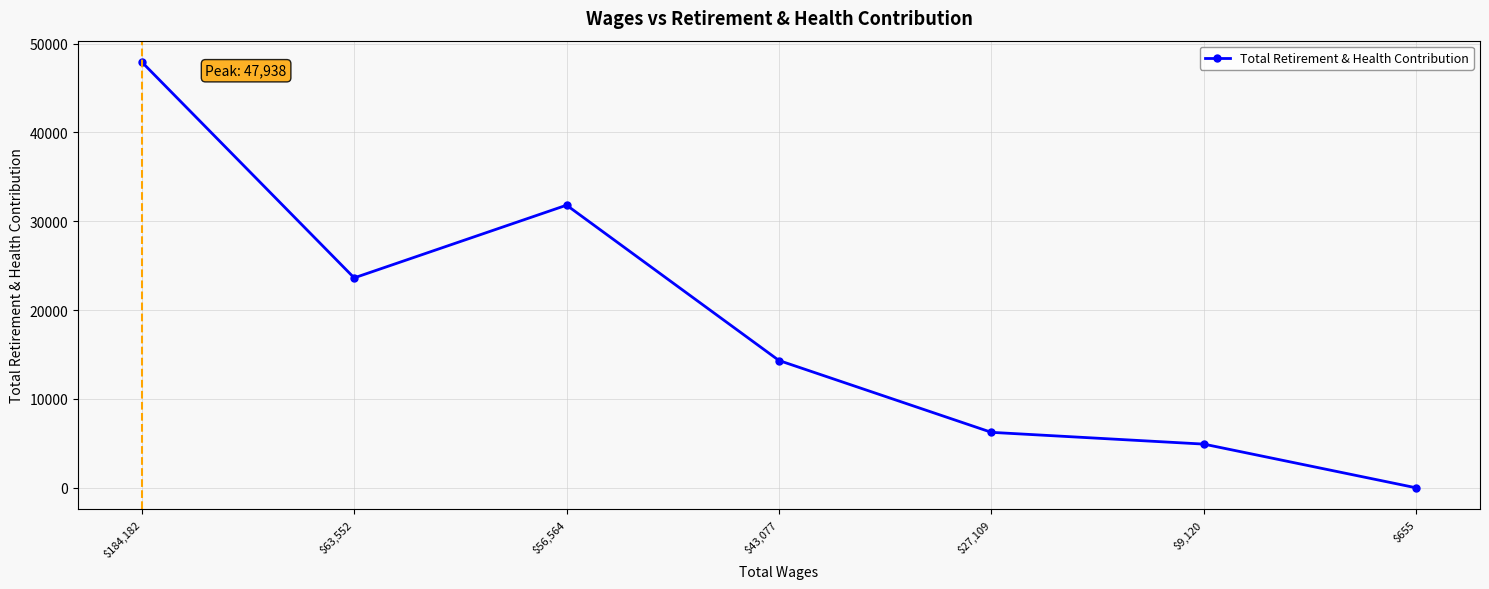

What is the sum of the values at $9,120 and $43,077?

19253